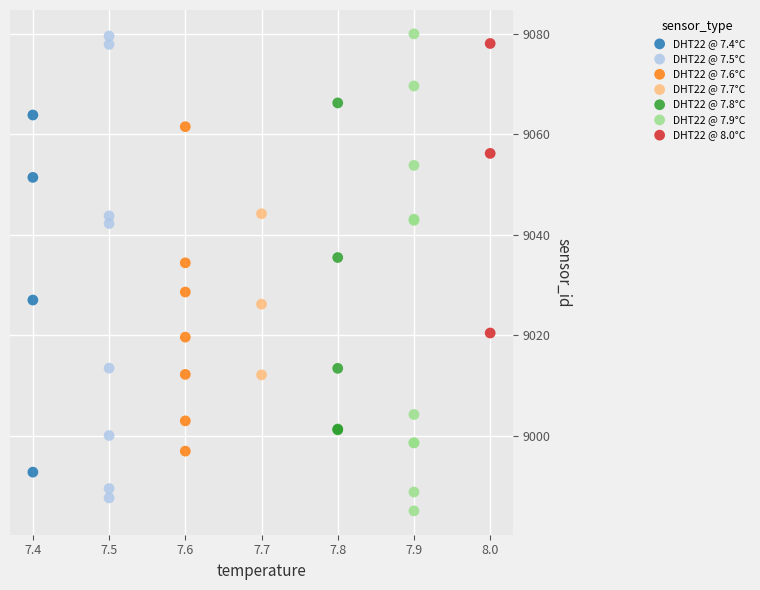

What are all the series names shown in the legend?

DHT22 @ 7.4°C, DHT22 @ 7.5°C, DHT22 @ 7.6°C, DHT22 @ 7.7°C, DHT22 @ 7.8°C, DHT22 @ 7.9°C, DHT22 @ 8.0°C